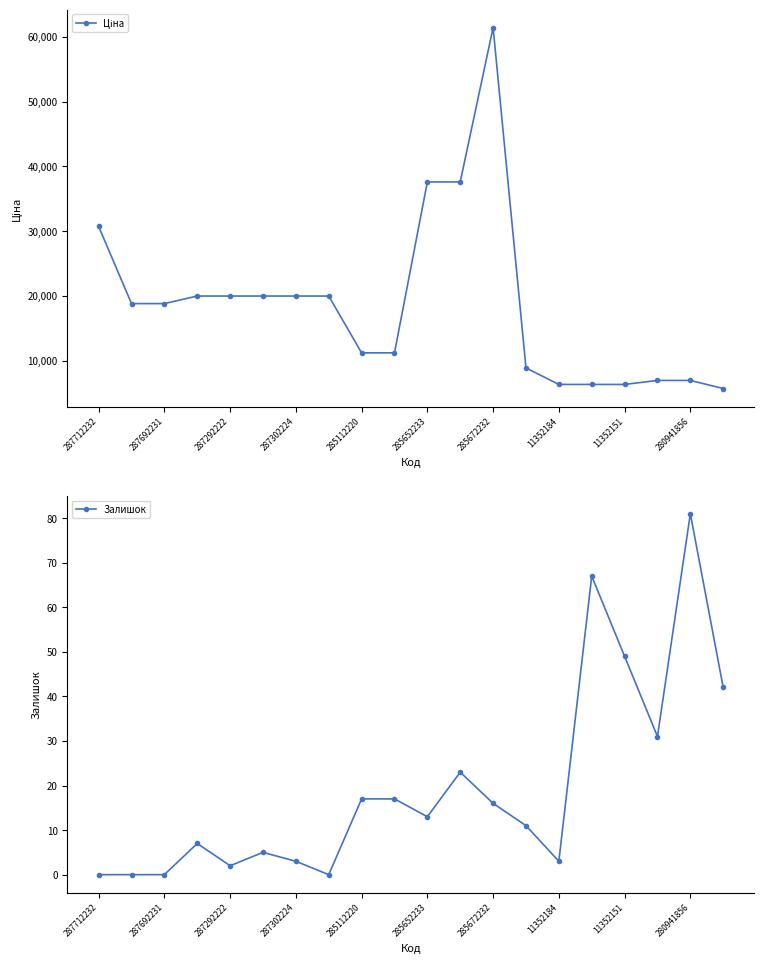

Is it true that Залишок equals 22 at 285112220?

False